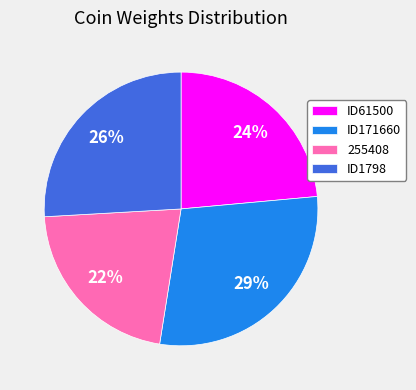

Combined, do ID61500 and 255408 account for over 50%?

No